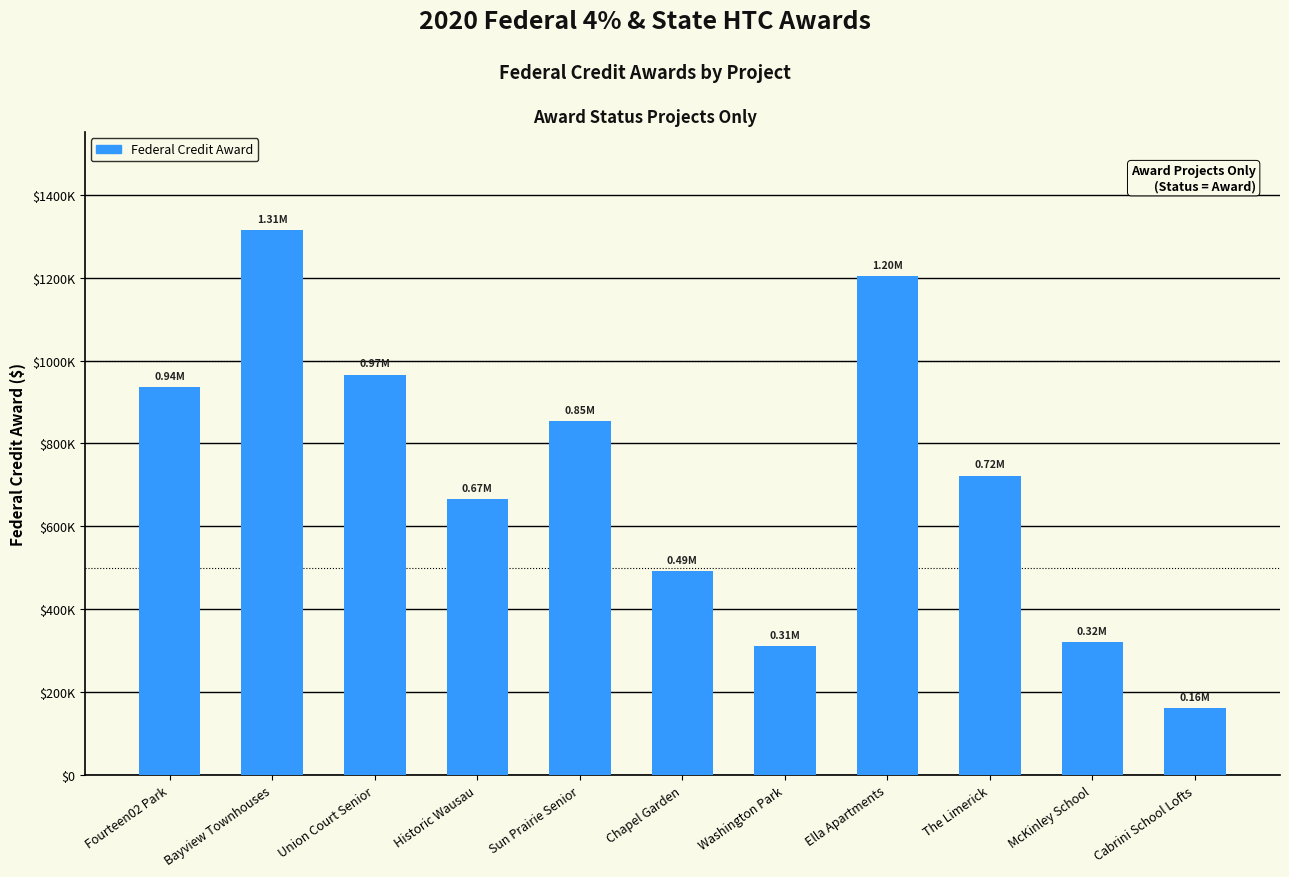

What is the value of the 8th bar from the left?

1203927